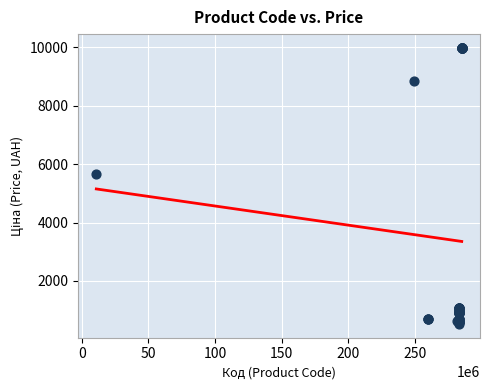

What Y value in the scatter plot is closest to 5253?

5673.8